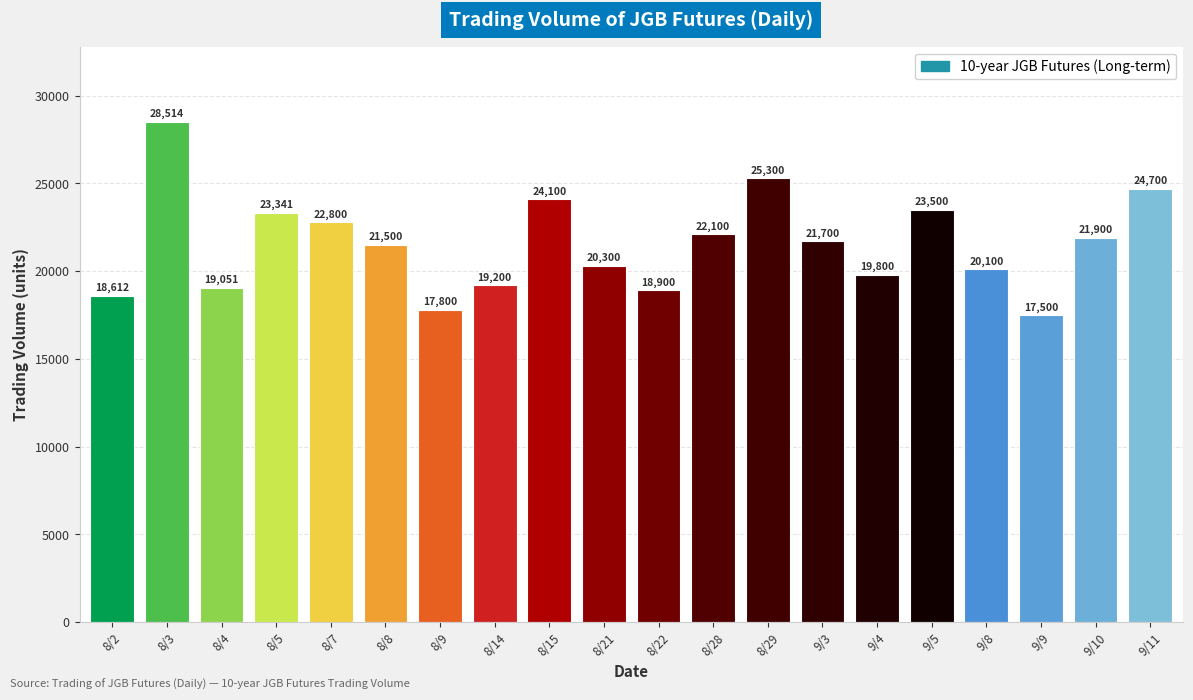

Is it true that the value at 8/3 is 8351?

False